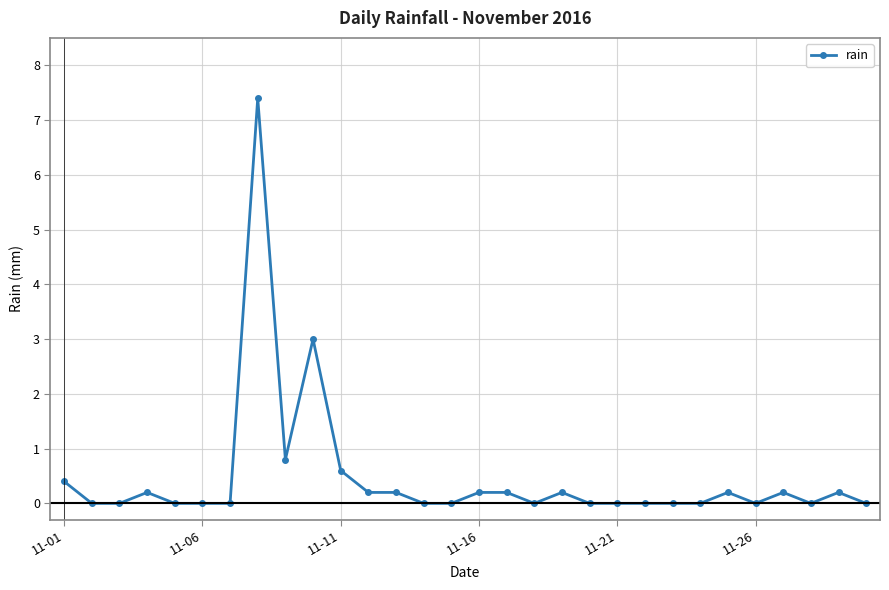

Reading left to right, extract all data points from this chart.

0.4	0.0	0.0	0.2	0.0	0.0	0.0	7.4	0.8	3.0	0.6	0.2	0.2	0.0	0.0	0.2	0.2	0.0	0.2	0.0	0.0	0.0	0.0	0.0	0.2	0.0	0.2	0.0	0.2	0.0